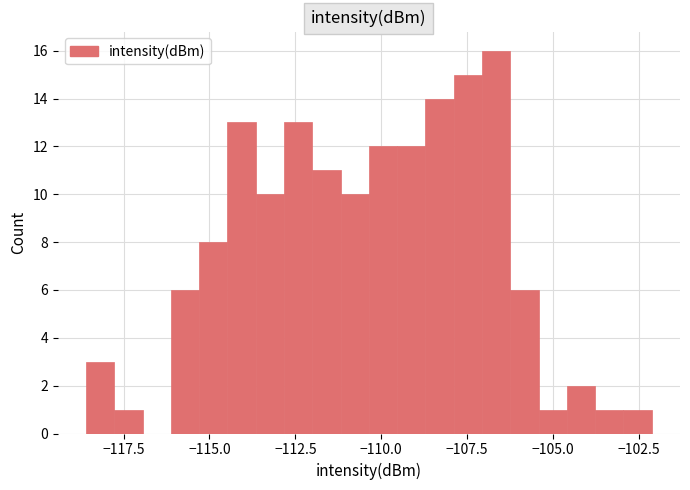

Read against the x-axis, roughly where is the centre of the tallest bar?

-106.5